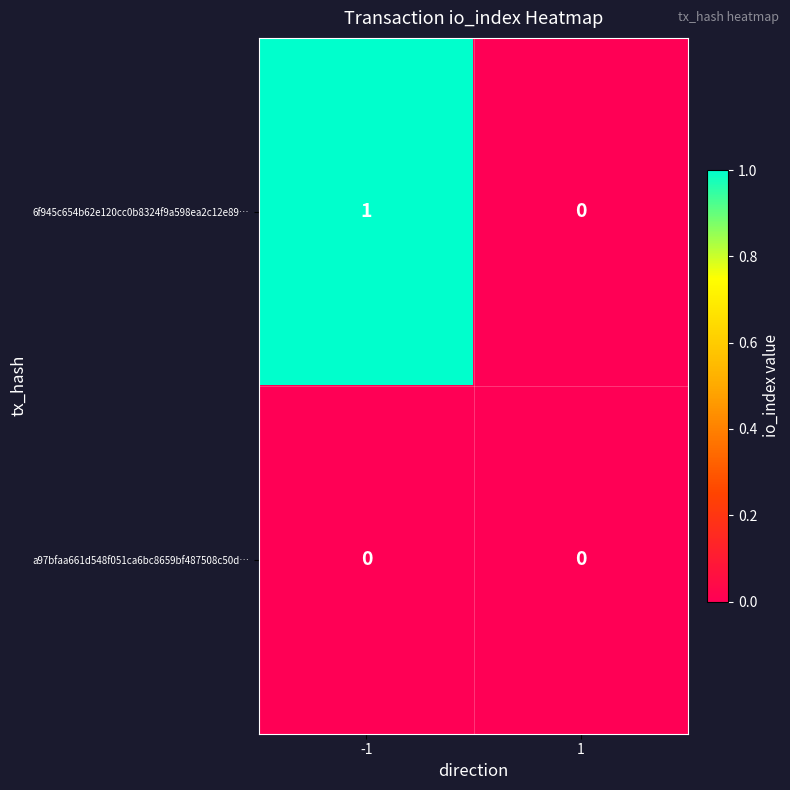

The value of a97bfaa661d548f051ca6bc8659bf487508c50d… at -1 is 0. True or false?

True